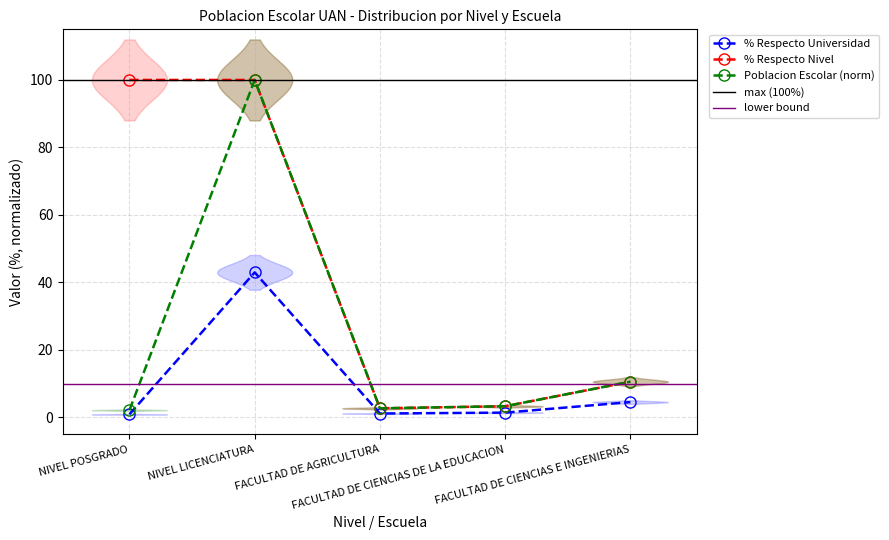

Which category has the highest value across all series?

NIVEL LICENCIATURA